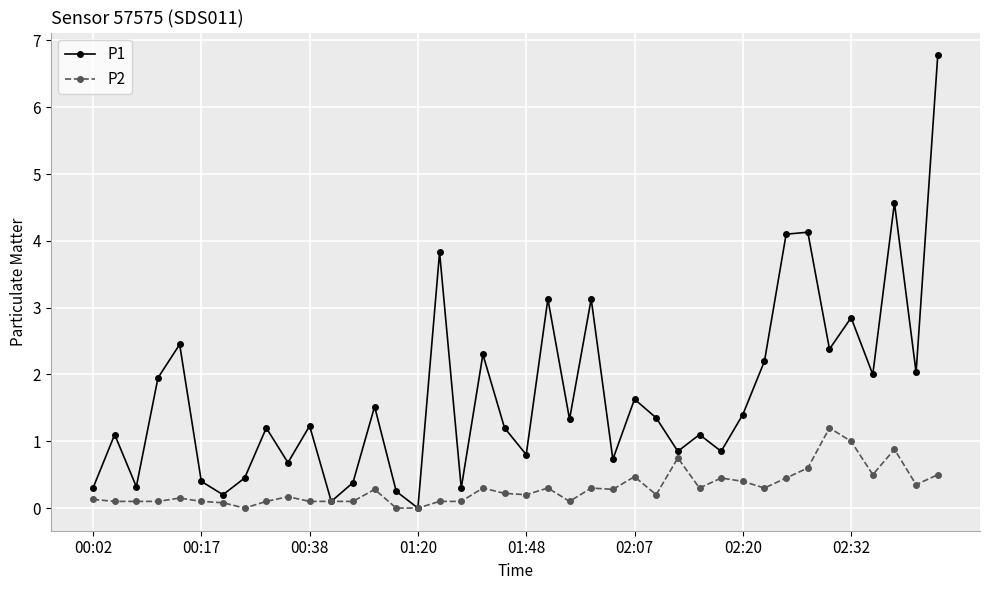

What is the maximum value for P1?

6.8